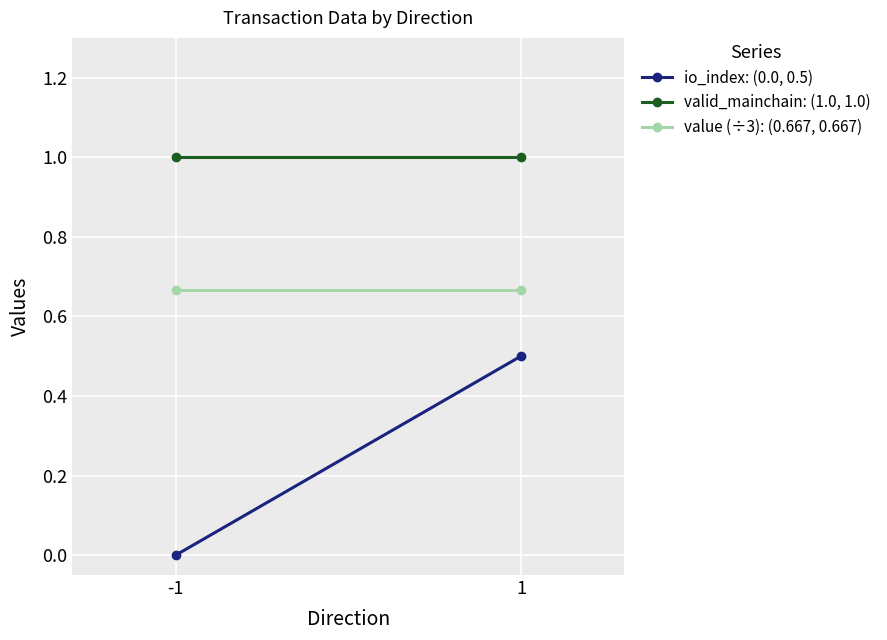

Rank the series by their average value, from lowest to highest.

io_index: (0.0, 0.5), value (÷3): (0.667, 0.667), valid_mainchain: (1.0, 1.0)